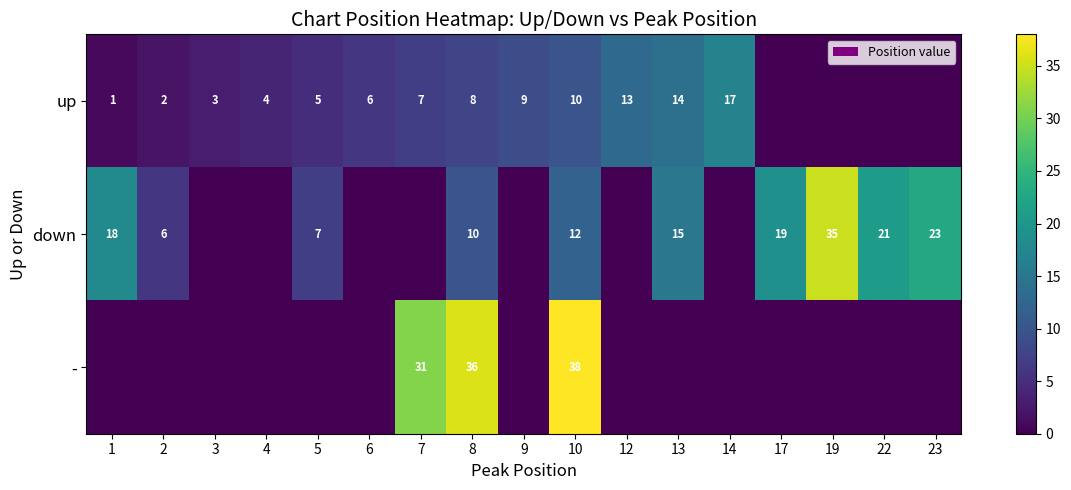

What is the difference between the up values at 8 and 2?

6